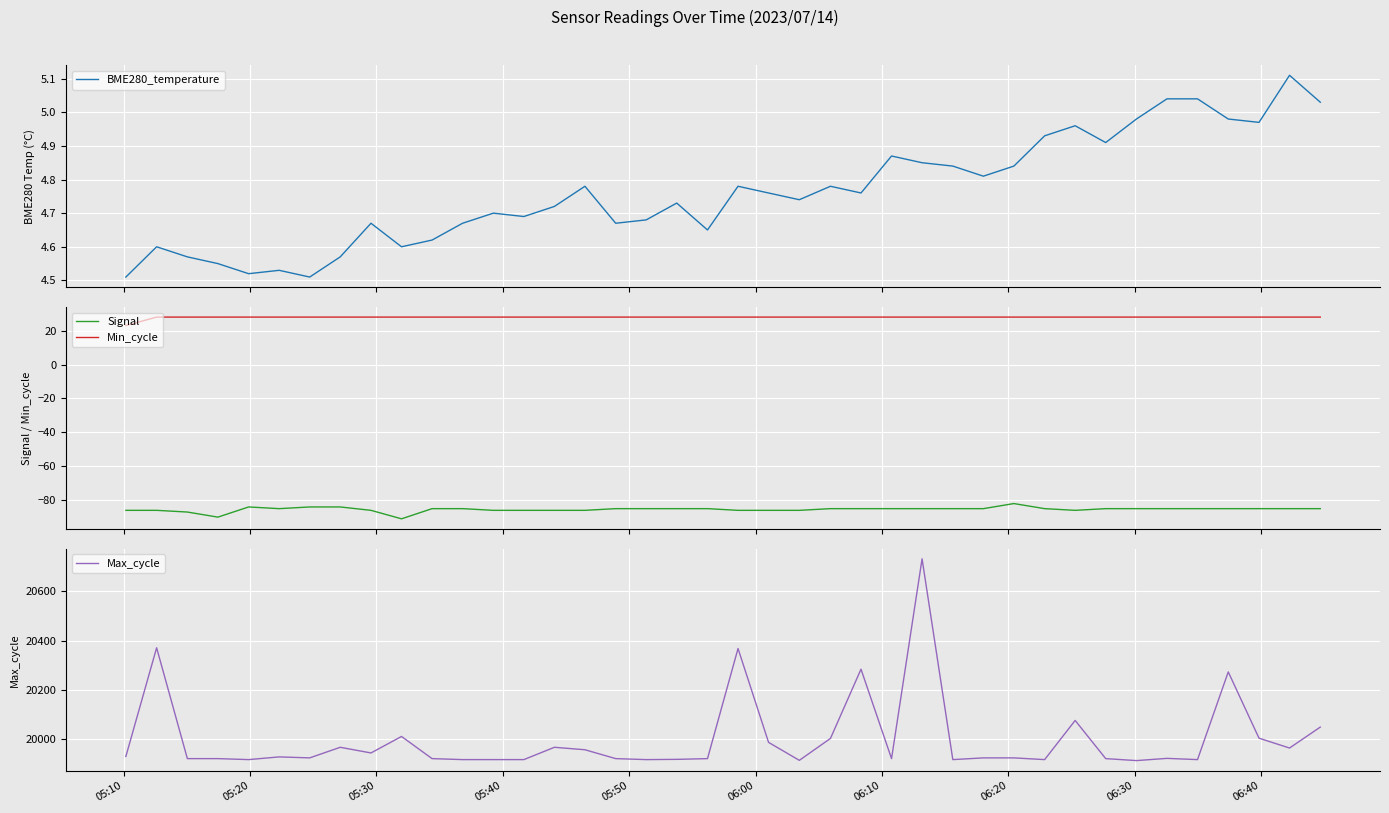

What is the minimum value for BME280_temperature?

4.5